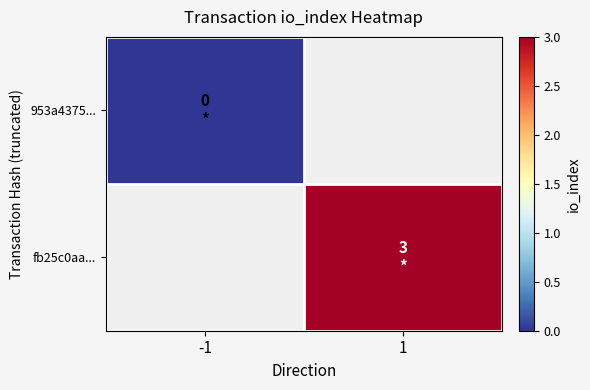

List the labels in order of fb25c0aa... value, largest first.

-1, 1